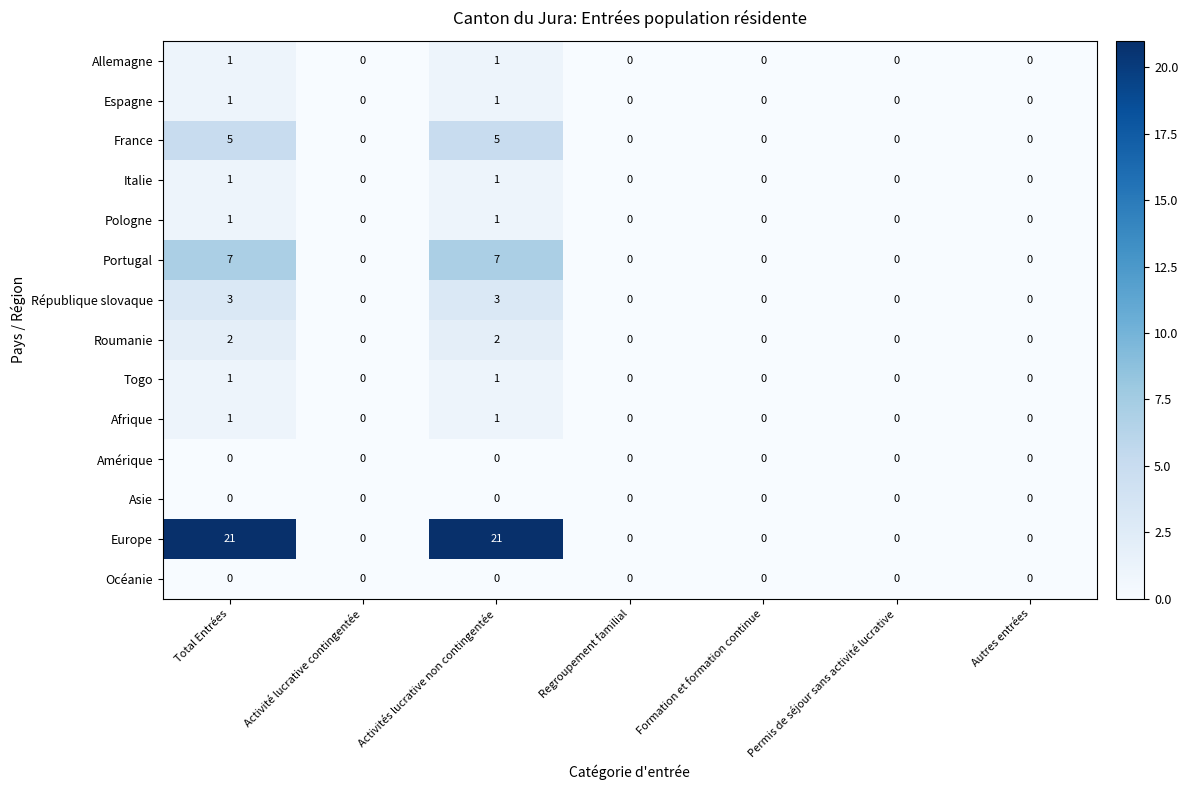

Is it true that France equals 0 at Regroupement familial?

True